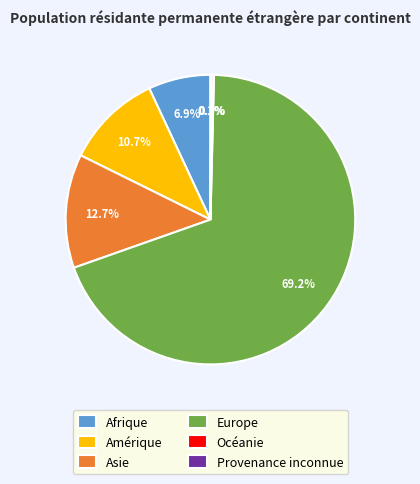

What percentage is the Amérique slice, to the nearest percent?

11%